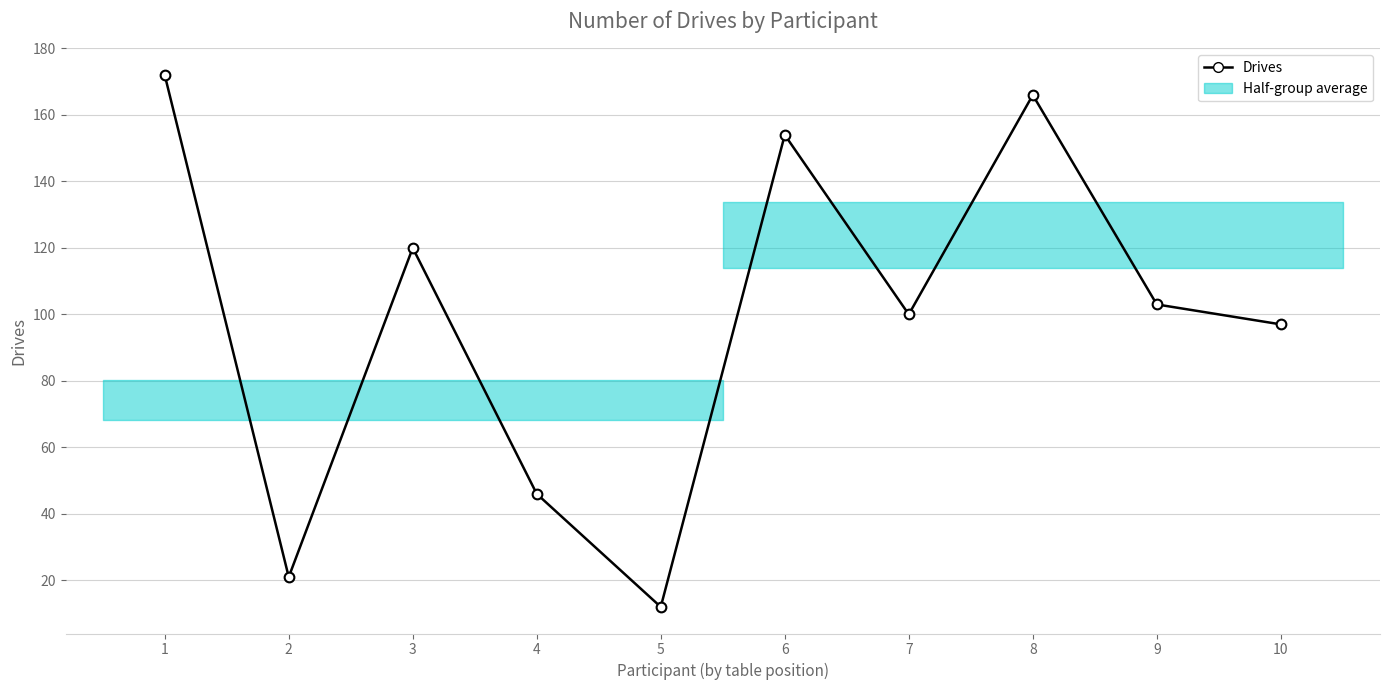

The chart shows a value of 154 at 6. True or false?

True